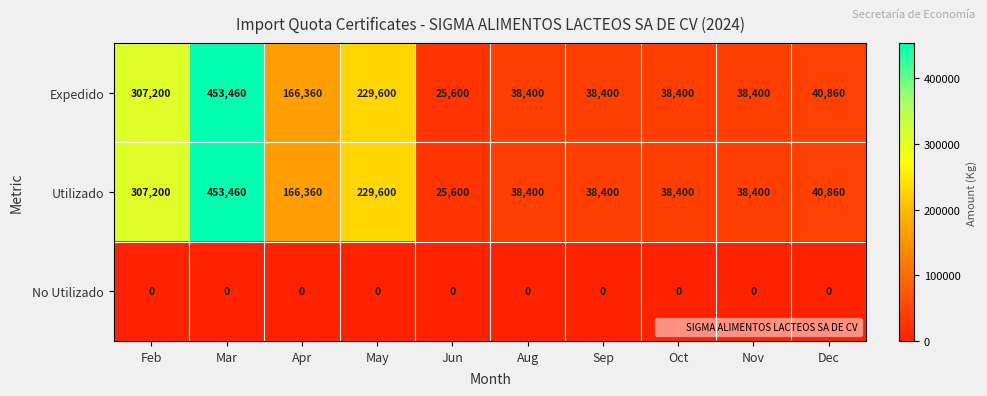

Which category has the highest value across all series?

Mar